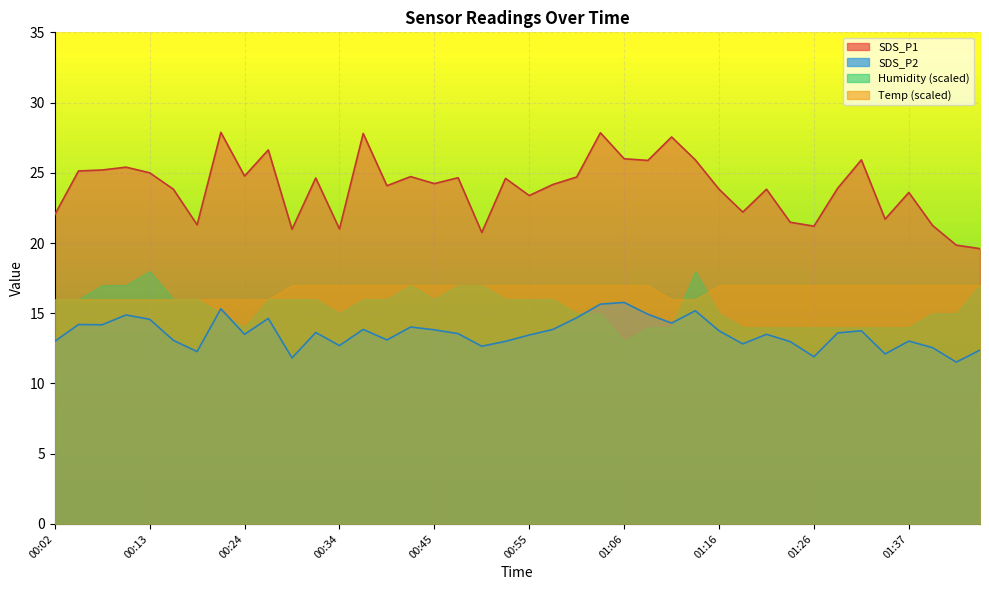

How many values in the SDS_P1 series exceed 24?

22